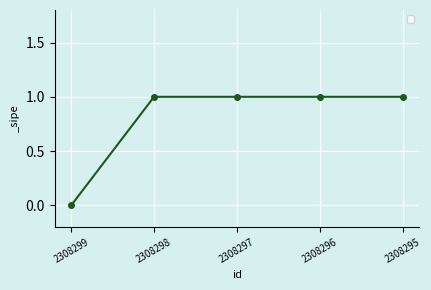

What is the sum of the values at 2308299 and 2308298?

1